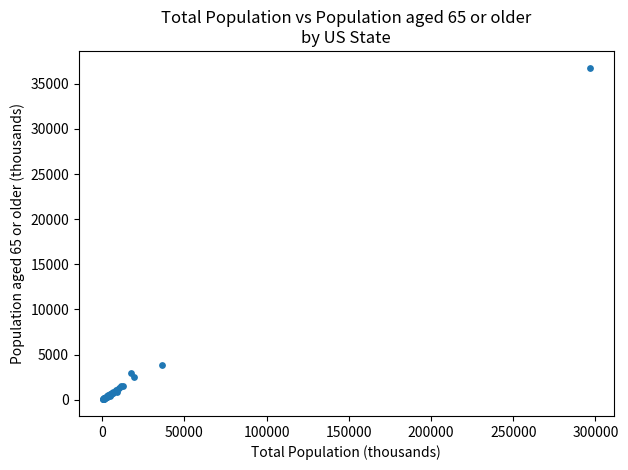

What Y value in the scatter plot is closest to 18417?

3869